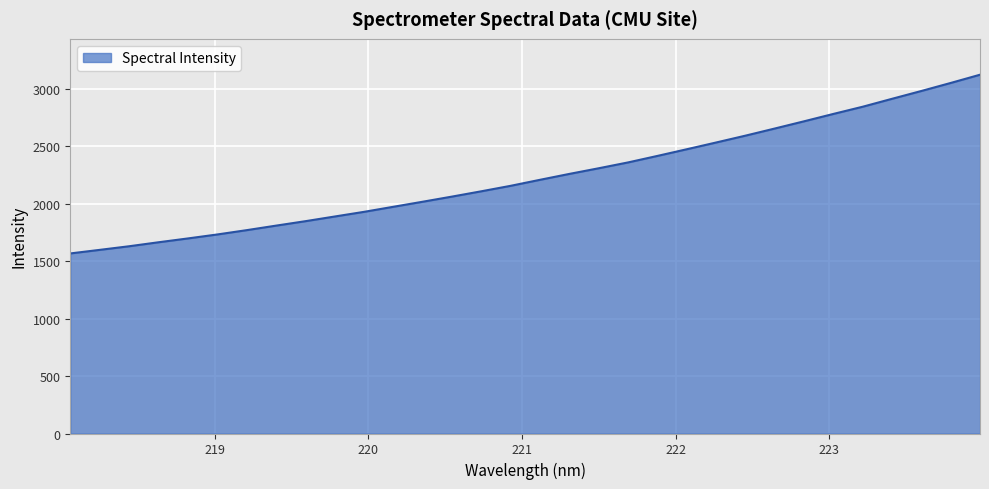

What is the minimum value shown in the chart?

1566.9